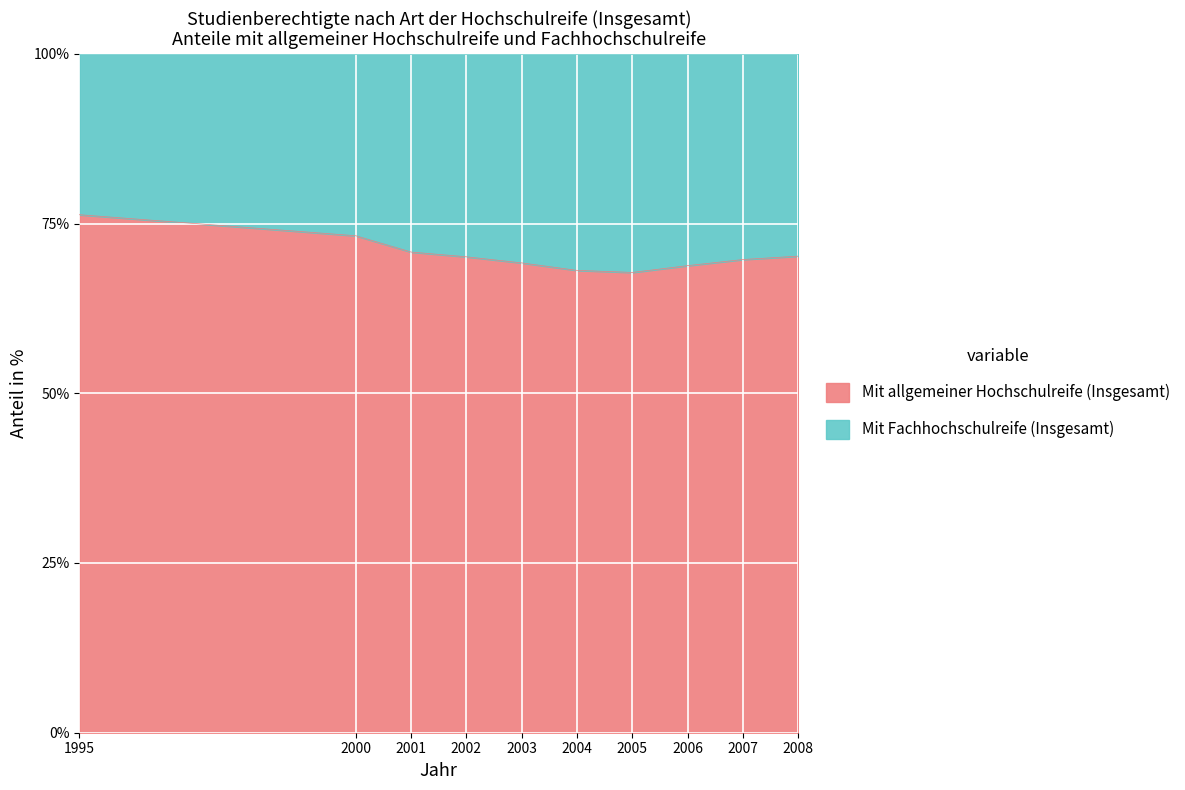

What is the difference between the maximum and minimum values in the Mit allgemeiner Hochschulreife (Insgesamt) series?

8.5